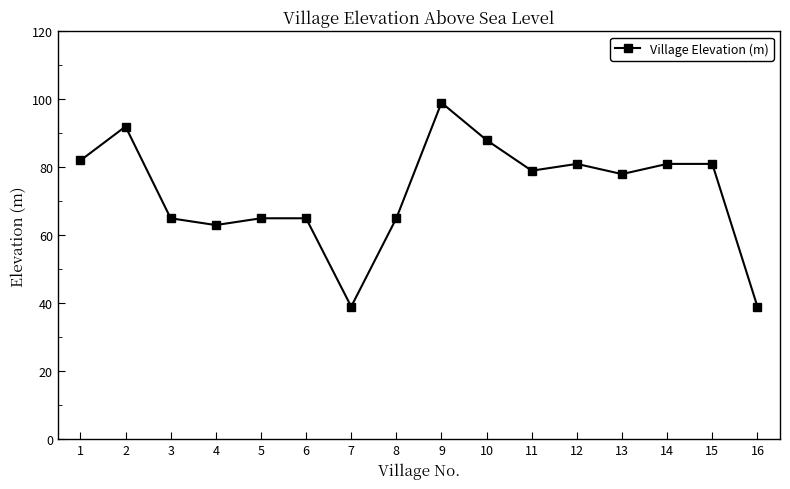

Reading left to right, what are all the values shown in this chart?

82	92	65	63	65	65	39	65	99	88	79	81	78	81	81	39